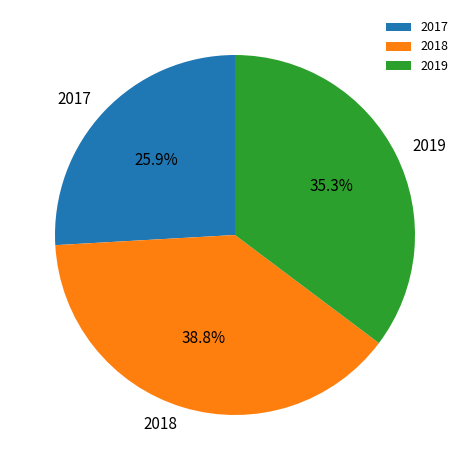

How many segments does this pie chart have?

3